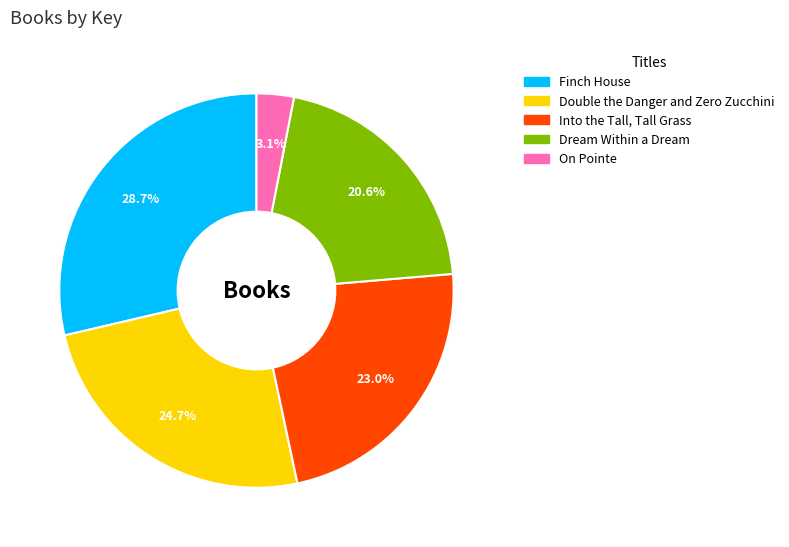

What is the largest slice in the pie chart?

Finch House